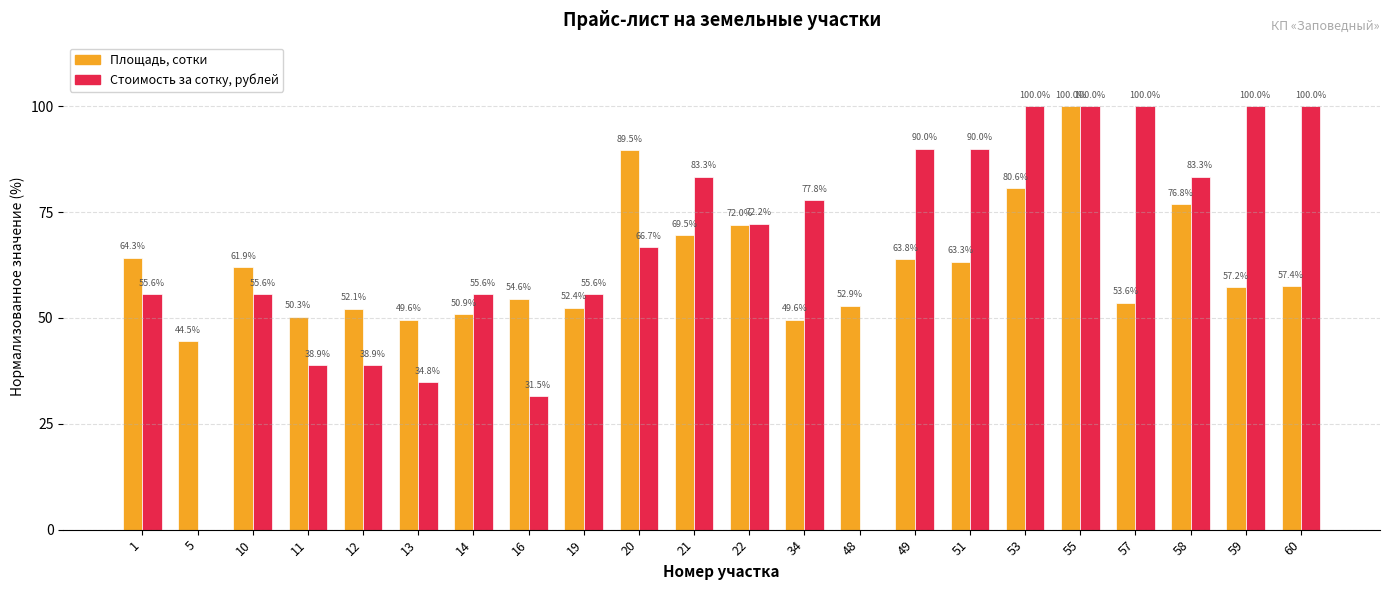

Reading right to left, list all the values displayed in this chart.

Площадь, сотки: 57.4	57.2	76.8	53.6	100.0	80.6	63.3	63.8	52.9	49.6	72.0	69.5	89.5	52.4	54.6	50.9	49.6	52.1	50.3	61.9	44.5	64.3
Стоимость за сотку, рублей: 100.0	100.0	83.3	100.0	100.0	100.0	90.0	90.0	0.0	77.8	72.2	83.3	66.7	55.6	31.5	55.6	34.8	38.9	38.9	55.6	0.0	55.6